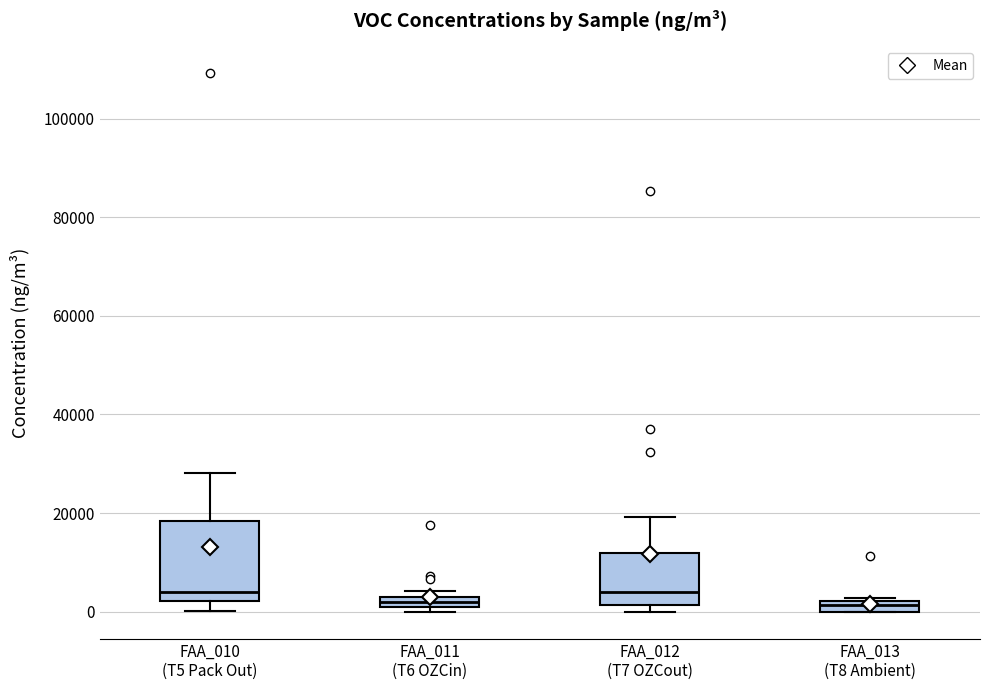

Where is the upper edge of the box for FAA_013 (T8 Ambient) on the y-axis? The values are not printed on the chart, so give them approximately, as read against the axis.

2000